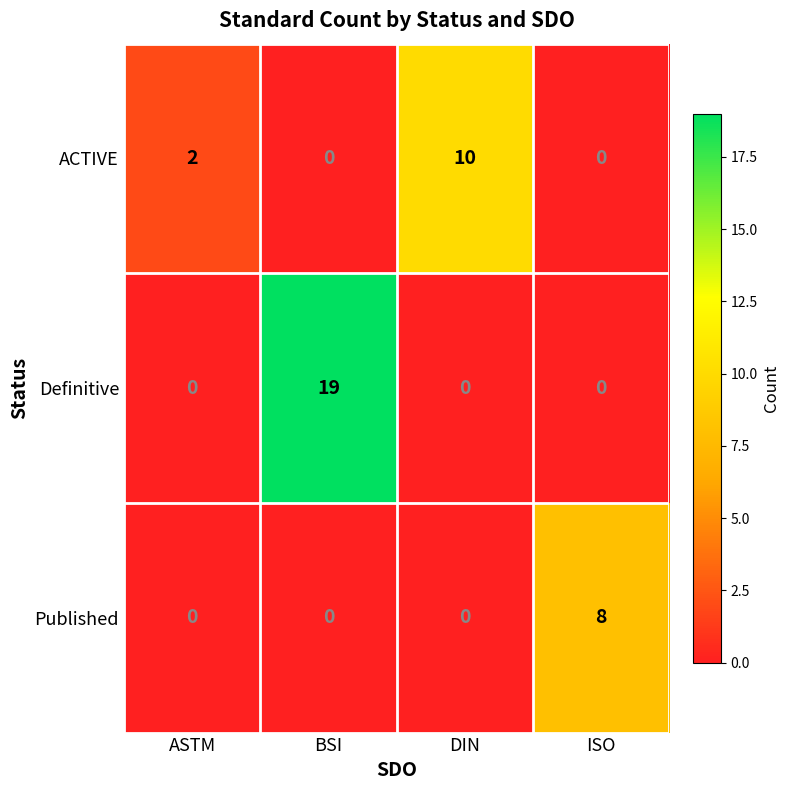

Which series has the largest total across all categories?

Definitive